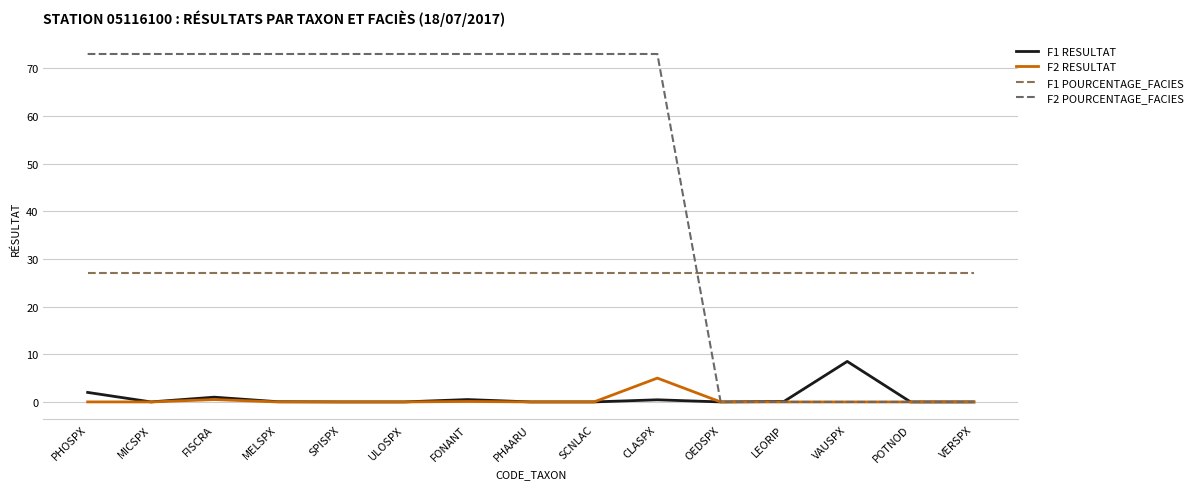

True or false: F1 RESULTAT has more than 1 interior local peaks.

True